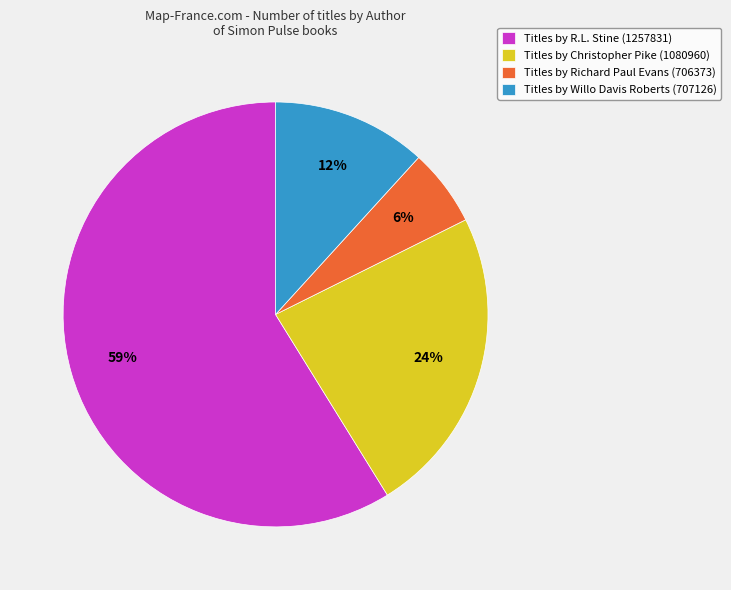

To the nearest percent, what is the average slice percentage?

25%